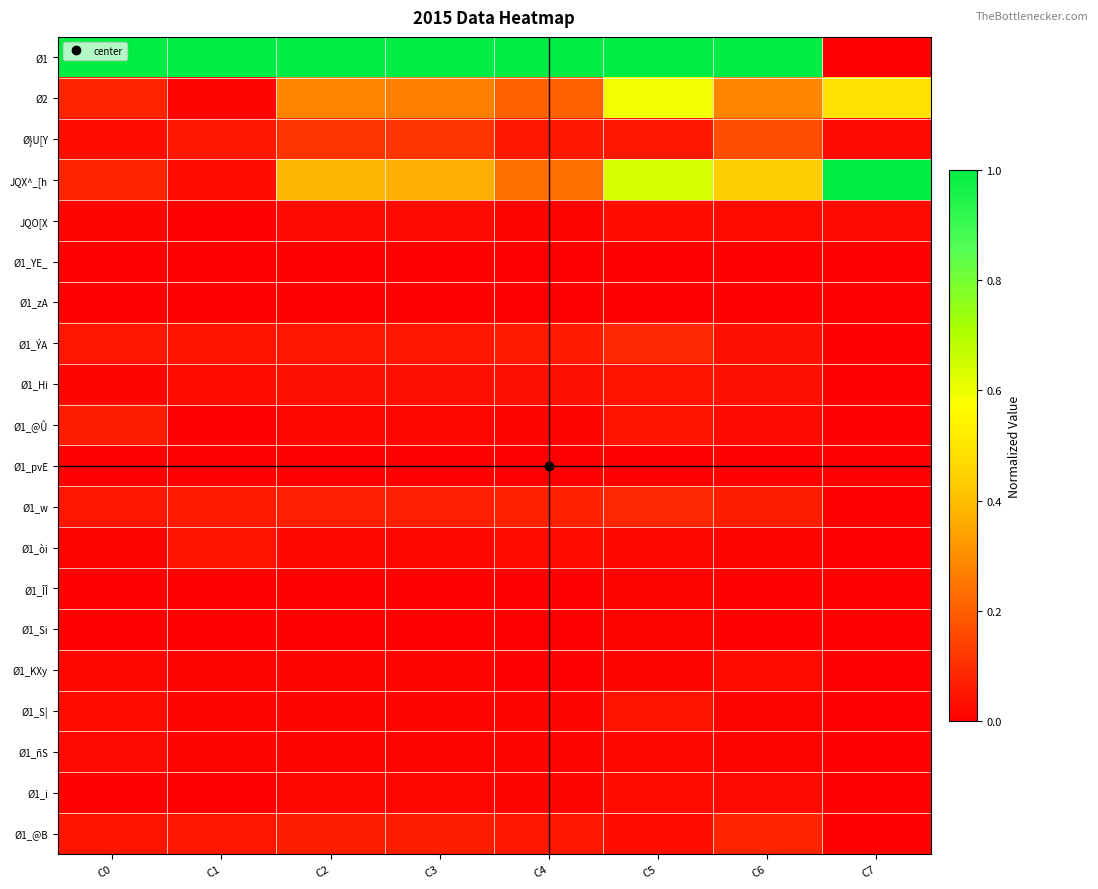

Reading left to right, list all the values displayed in this chart.

Ø1: C0=1.0	C1=1.0	C2=1.0	C3=1.0	C4=1.0	C5=1.0	C6=1.0	C7=0.0
Ø2: C0=0.1	C1=0.0	C2=0.3	C3=0.3	C4=0.2	C5=0.6	C6=0.3	C7=0.5
Ø}U[Y: C0=0.0	C1=0.0	C2=0.1	C3=0.1	C4=0.1	C5=0.1	C6=0.2	C7=0.0
JQX^_[h: C0=0.1	C1=0.0	C2=0.4	C3=0.4	C4=0.2	C5=0.6	C6=0.4	C7=1.0
JQO[X: C0=0.0	C1=0.0	C2=0.0	C3=0.0	C4=0.0	C5=0.0	C6=0.0	C7=0.0
Ø1_YE_: C0=0.0	C1=0.0	C2=0.0	C3=0.0	C4=0.0	C5=0.0	C6=0.0	C7=0.0
Ø1_zA: C0=0.0	C1=0.0	C2=0.0	C3=0.0	C4=0.0	C5=0.0	C6=0.0	C7=0.0
Ø1_ÝA: C0=0.0	C1=0.0	C2=0.0	C3=0.0	C4=0.1	C5=0.1	C6=0.0	C7=0.0
Ø1_Hi: C0=0.0	C1=0.0	C2=0.0	C3=0.0	C4=0.0	C5=0.0	C6=0.0	C7=0.0
Ø1_@Û: C0=0.1	C1=0.0	C2=0.0	C3=0.0	C4=0.0	C5=0.0	C6=0.0	C7=0.0
Ø1_pvE: C0=0.0	C1=0.0	C2=0.0	C3=0.0	C4=0.0	C5=0.0	C6=0.0	C7=0.0
Ø1_w: C0=0.0	C1=0.1	C2=0.1	C3=0.1	C4=0.1	C5=0.1	C6=0.1	C7=0.0
Ø1_òi: C0=0.0	C1=0.0	C2=0.0	C3=0.0	C4=0.0	C5=0.0	C6=0.0	C7=0.0
Ø1_ÎÎ: C0=0.0	C1=0.0	C2=0.0	C3=0.0	C4=0.0	C5=0.0	C6=0.0	C7=0.0
Ø1_Si: C0=0.0	C1=0.0	C2=0.0	C3=0.0	C4=0.0	C5=0.0	C6=0.0	C7=0.0
Ø1_KXy: C0=0.0	C1=0.0	C2=0.0	C3=0.0	C4=0.0	C5=0.0	C6=0.0	C7=0.0
Ø1_S|: C0=0.0	C1=0.0	C2=0.0	C3=0.0	C4=0.0	C5=0.0	C6=0.0	C7=0.0
Ø1_ñS: C0=0.0	C1=0.0	C2=0.0	C3=0.0	C4=0.0	C5=0.0	C6=0.0	C7=0.0
Ø1_i: C0=0.0	C1=0.0	C2=0.0	C3=0.0	C4=0.0	C5=0.0	C6=0.0	C7=0.0
Ø1_@B: C0=0.0	C1=0.0	C2=0.1	C3=0.1	C4=0.1	C5=0.0	C6=0.1	C7=0.0